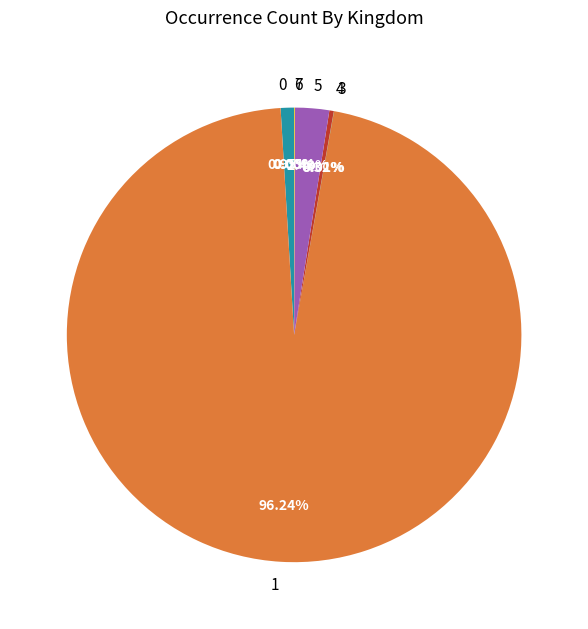

Which slice represents more than half of the pie?

1